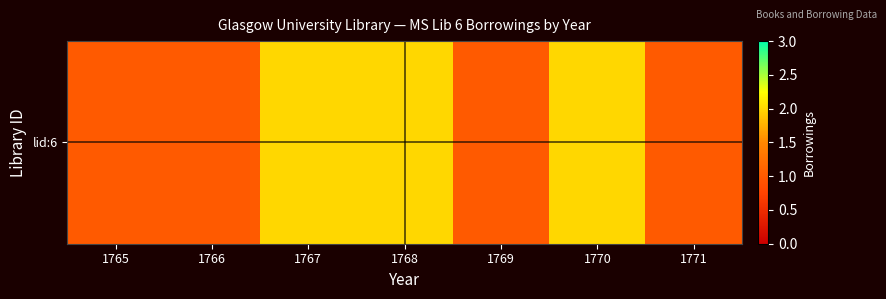

At which category does the chart reach its minimum across all series?

1765